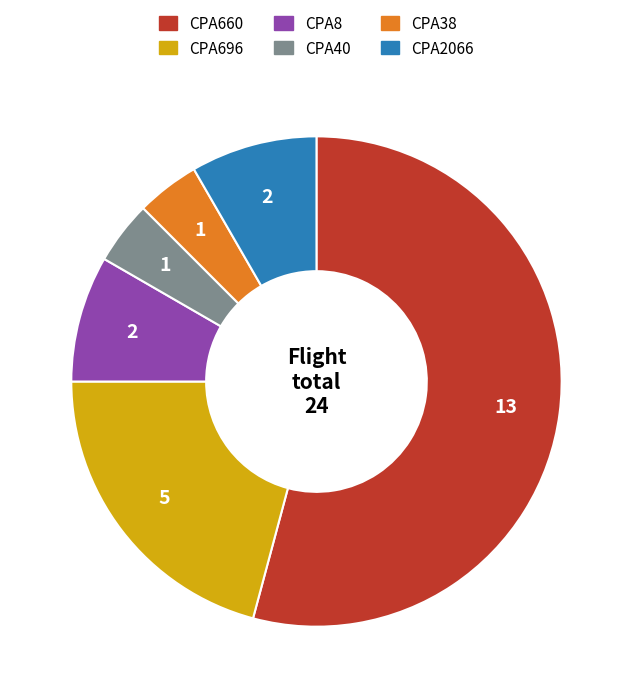

Which category has the biggest portion of the pie?

CPA660